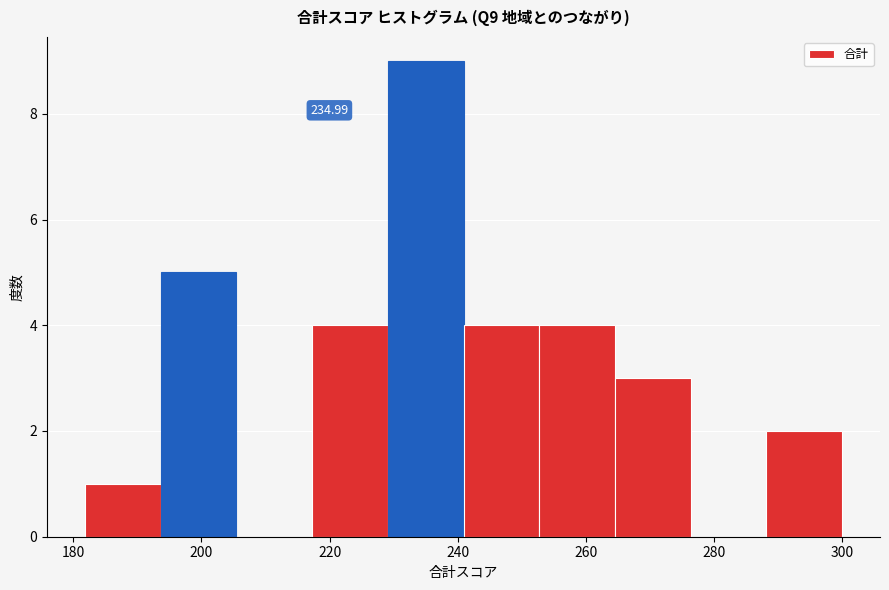

Over which range of the x-axis is the bar tallest?

230 to 240